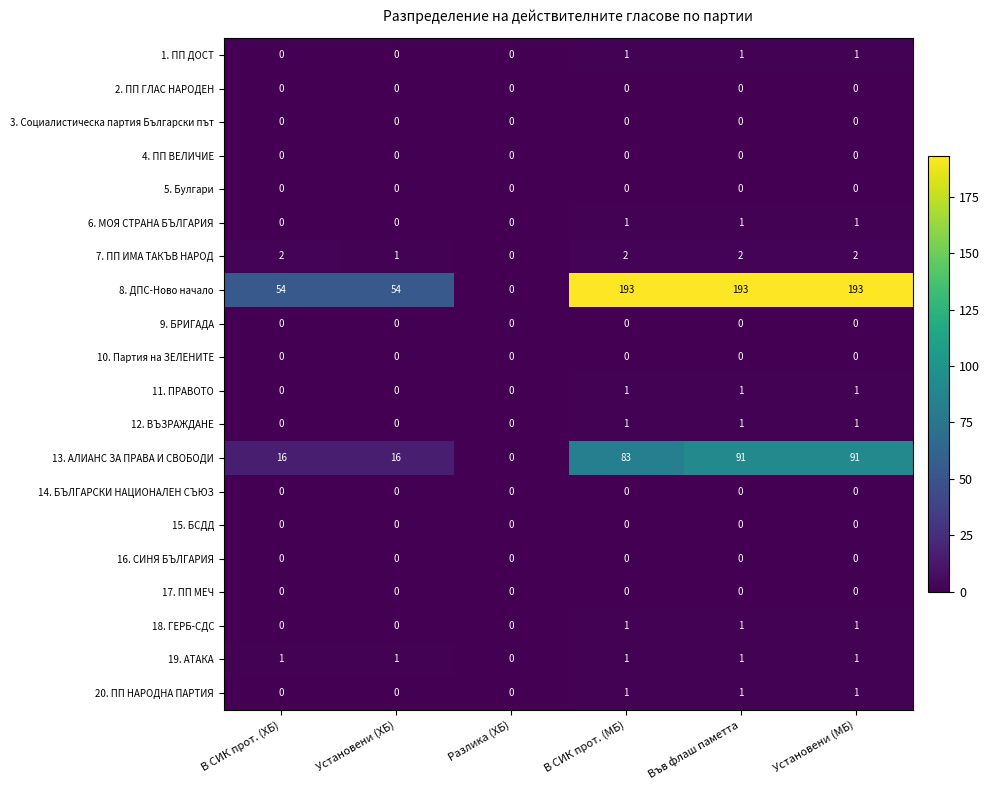

What is the total value across all series at Установени (МБ)?

293